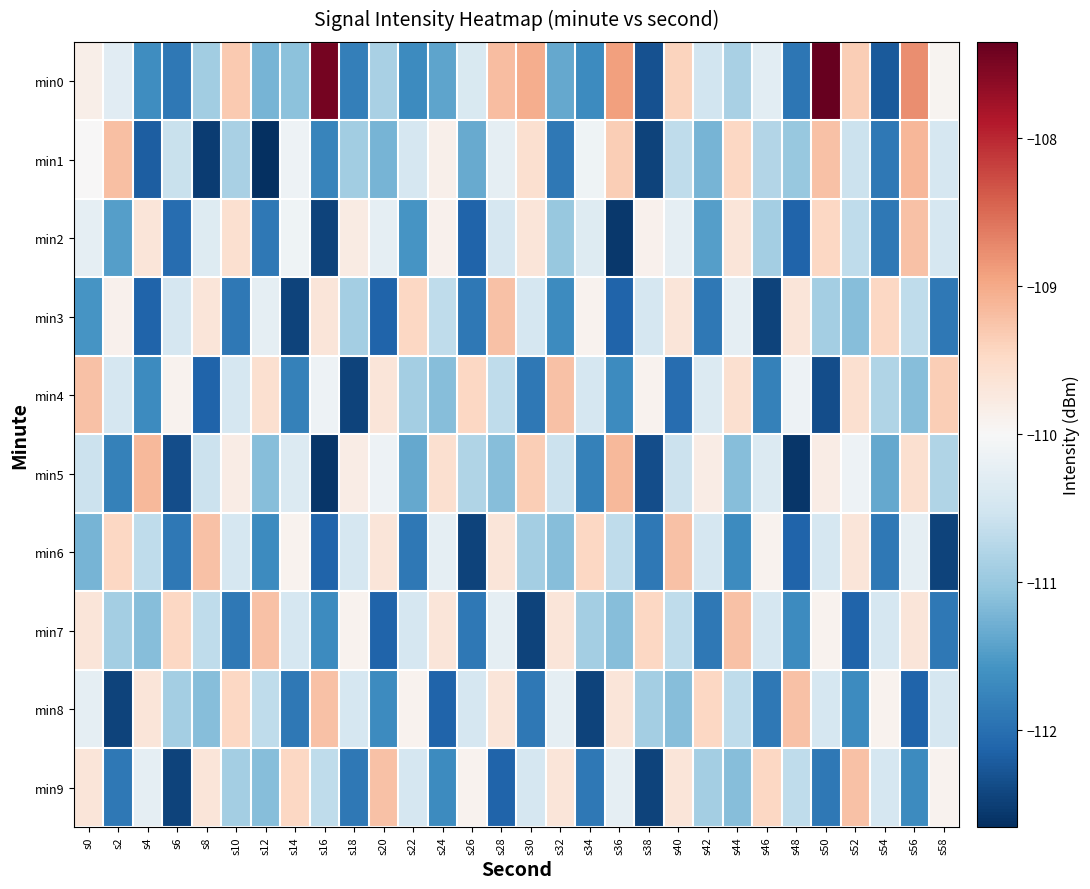

What is the total value across all series at s58?

-1107.6